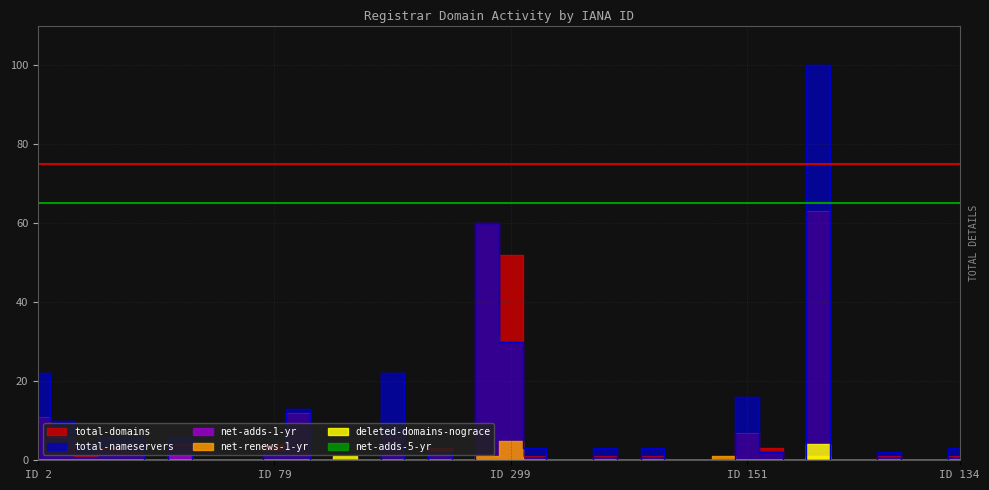

How many net-adds-1-yr values are between 0 and 1?

40